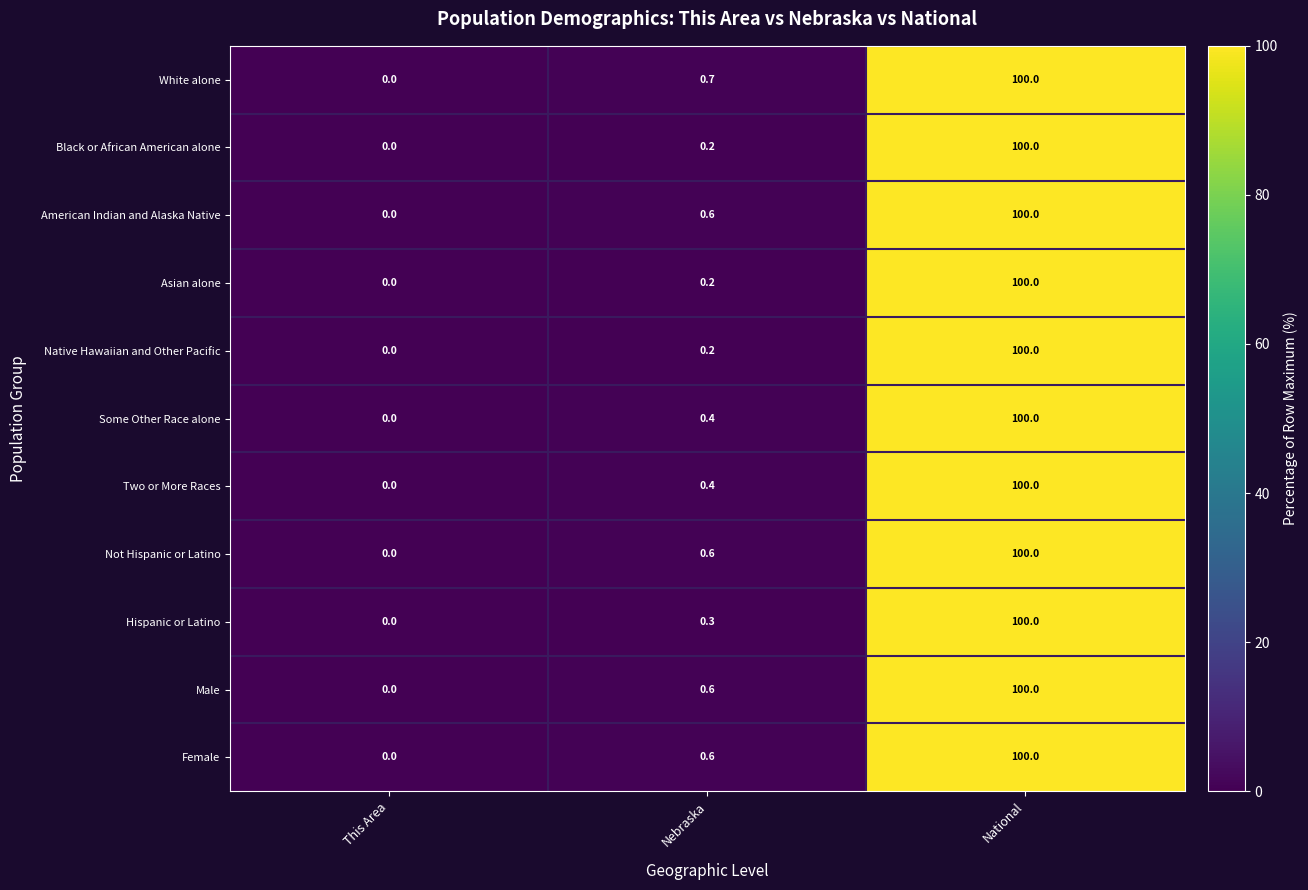

At which category is the sum across all series the highest?

National